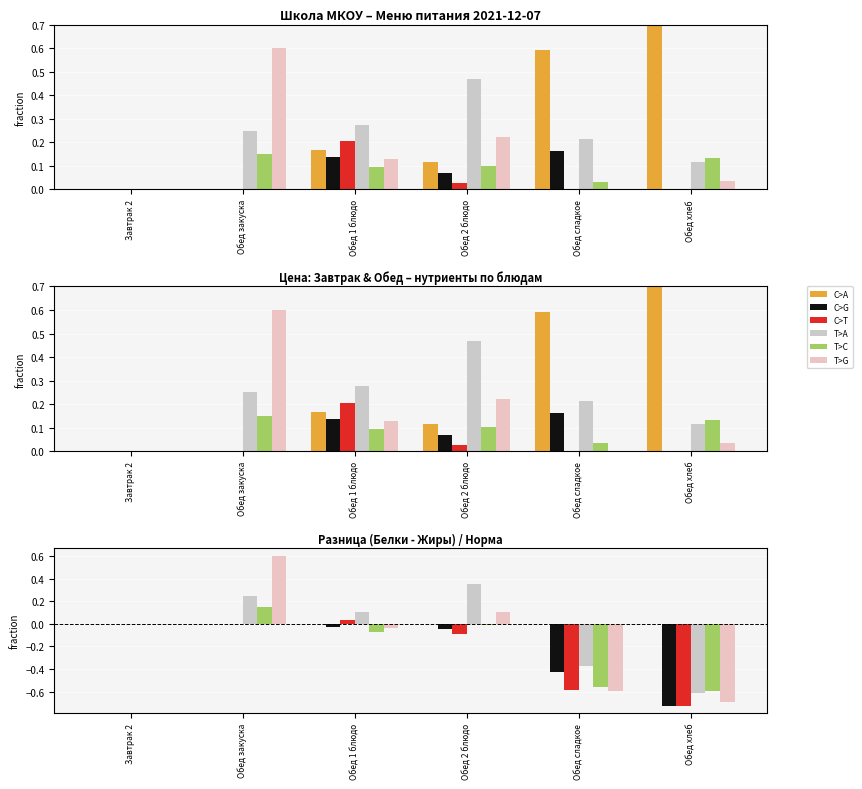

Count the number of categories in the chart.

6